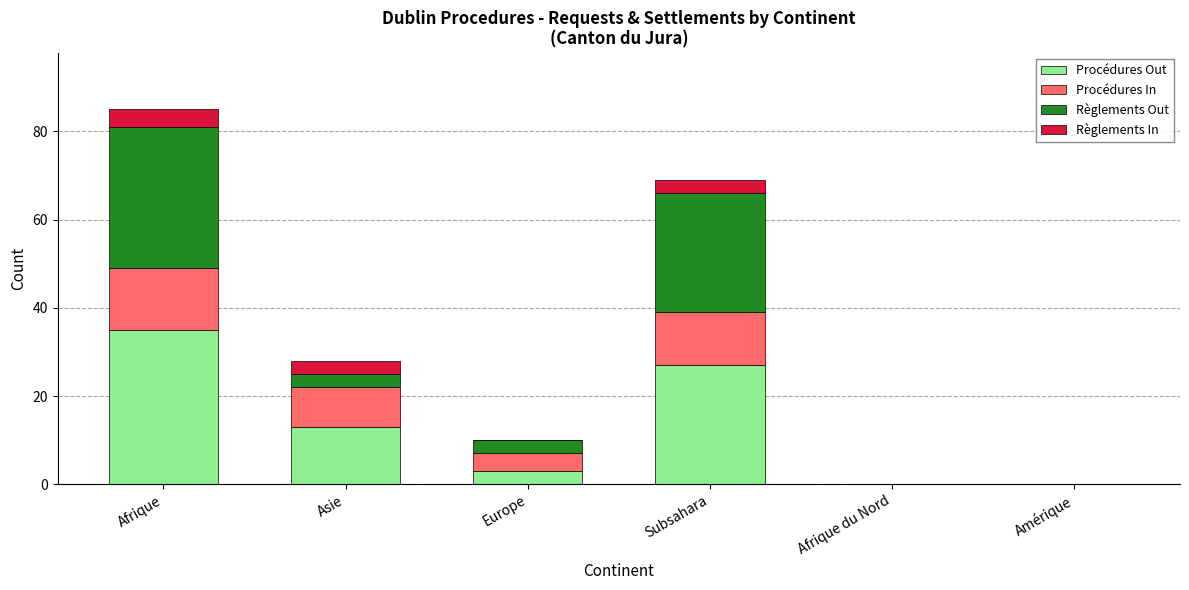

How many distinct data groups are displayed?

4